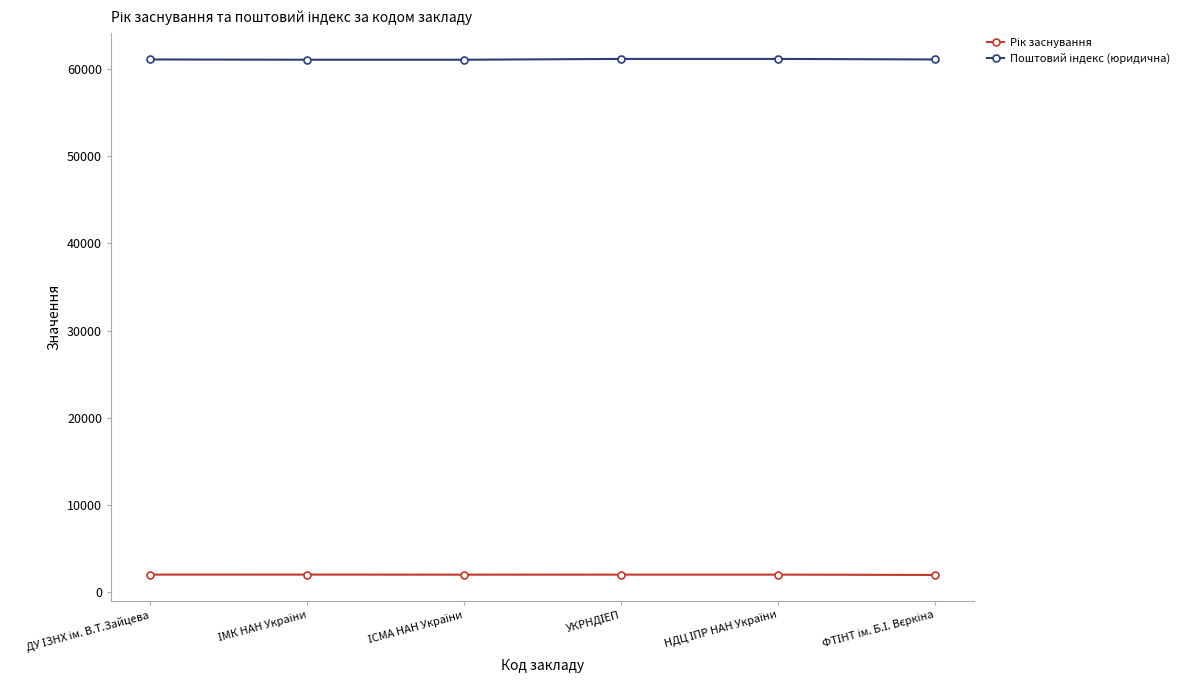

At how many categories does at least one series exceed 56619?

6